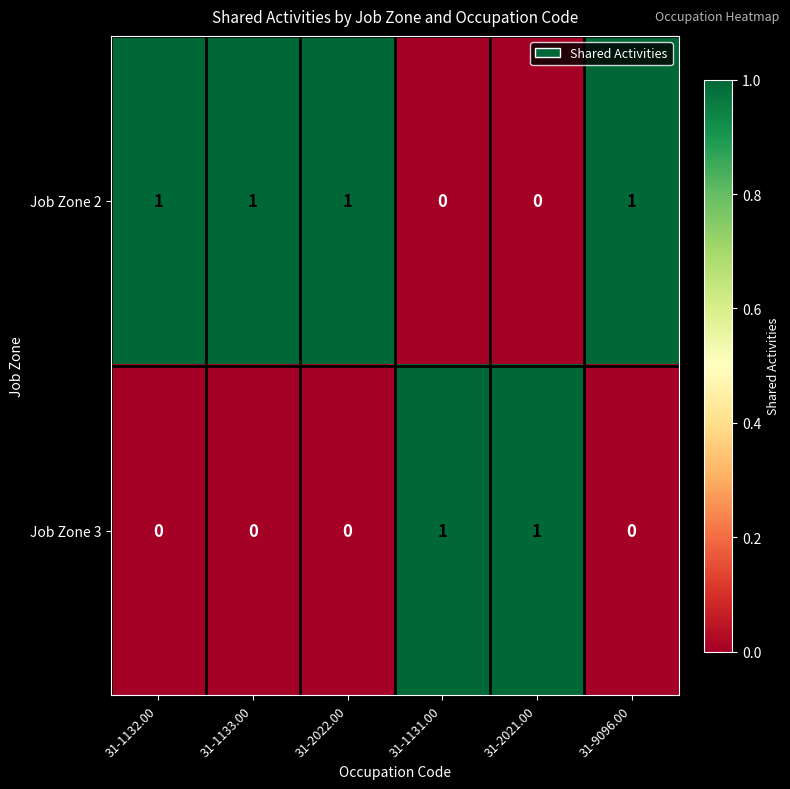

Which series has the largest total across all categories?

Job Zone 2